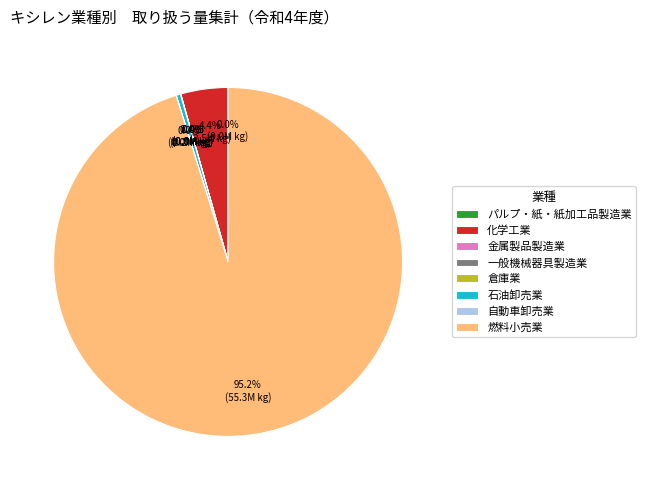

Does 燃料小売業 account for over 50% of the chart?

Yes